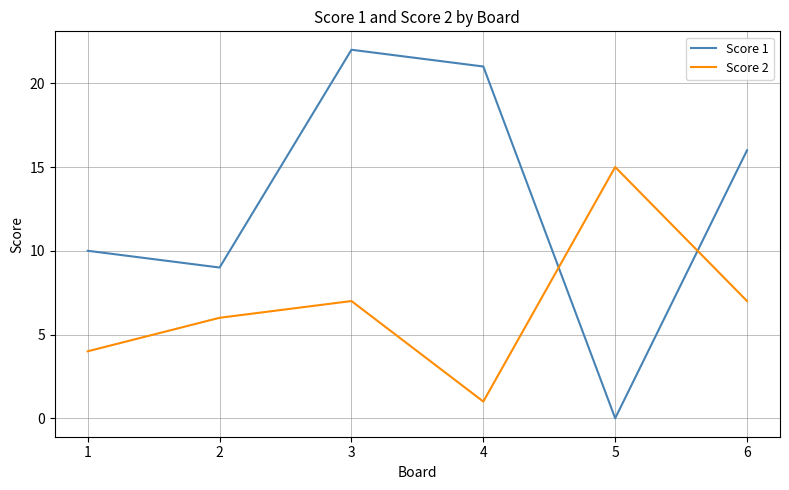

Which category has the highest value across all series?

3